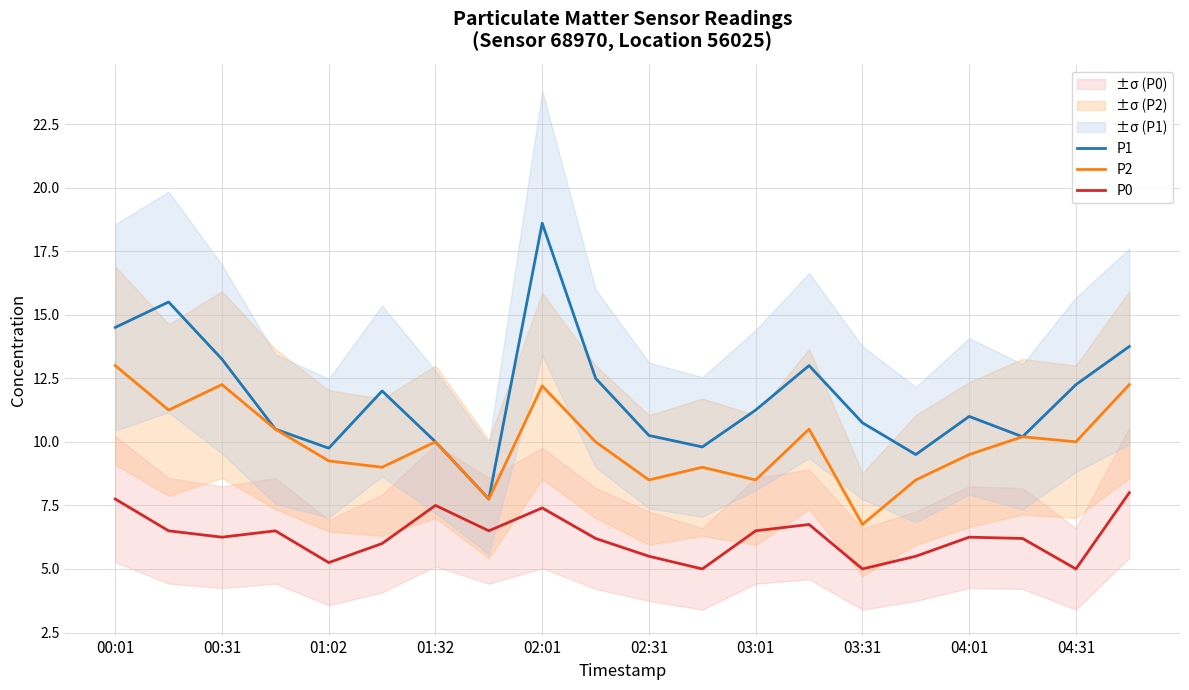

The value of P0 at 03:31 is 5.0. True or false?

True